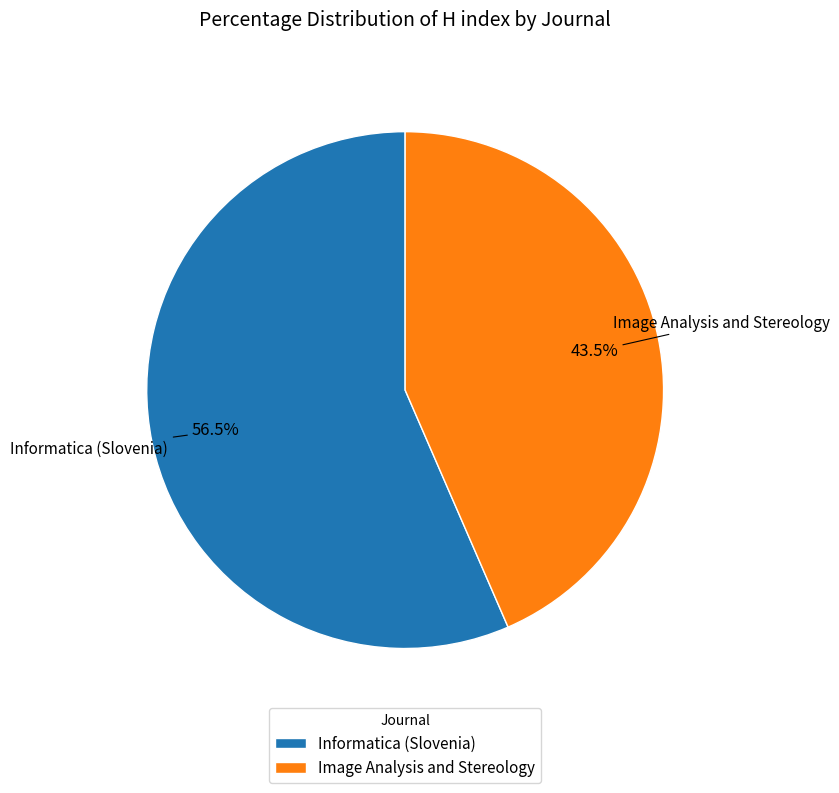

Is the sum of Informatica (Slovenia) and Image Analysis and Stereology greater than half?

Yes